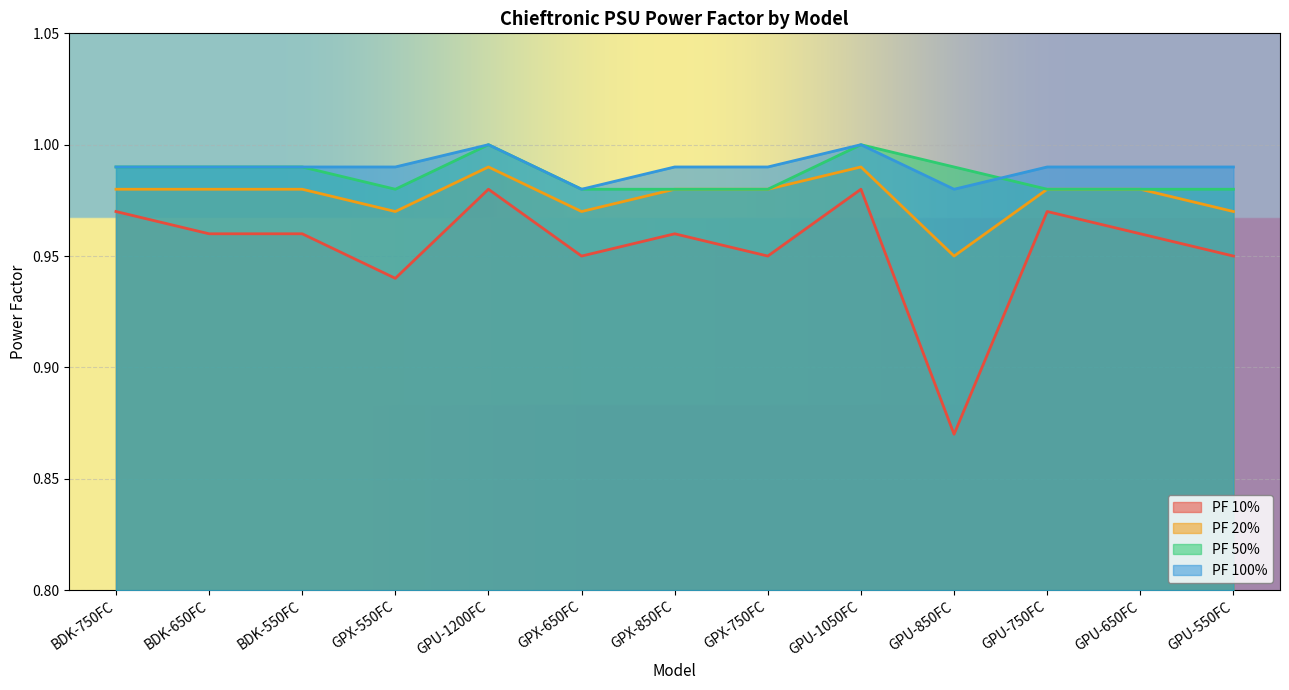

The PF 100% series shows 0.6 at GPU-1200FC. True or false?

False